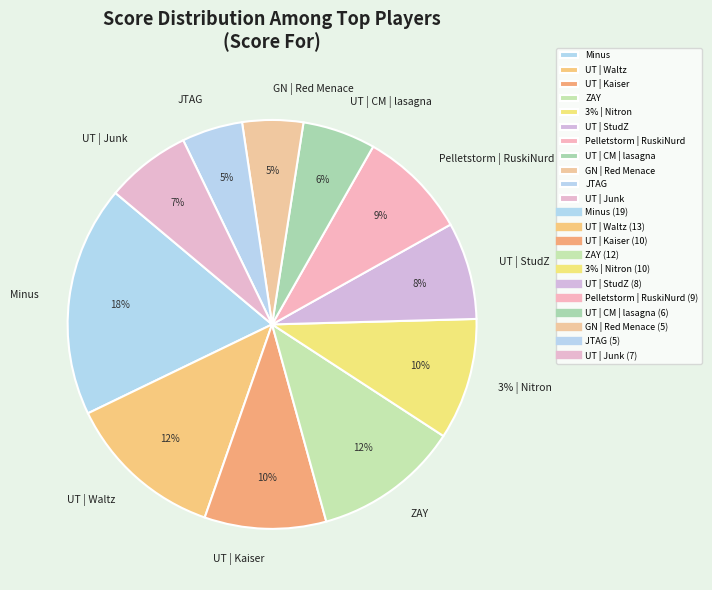

To the nearest percent, what portion does Pelletstorm | RuskiNurd represent?

9%